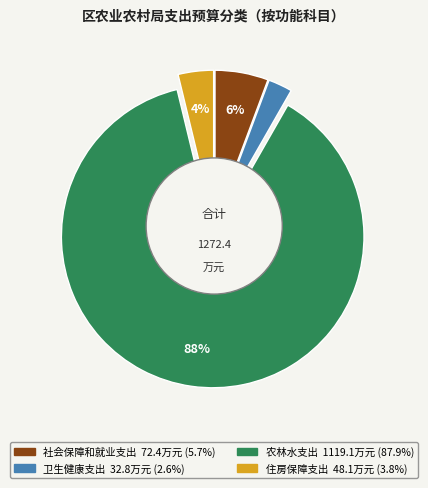

Is it true that 农林水支出 is 88% of the pie?

True